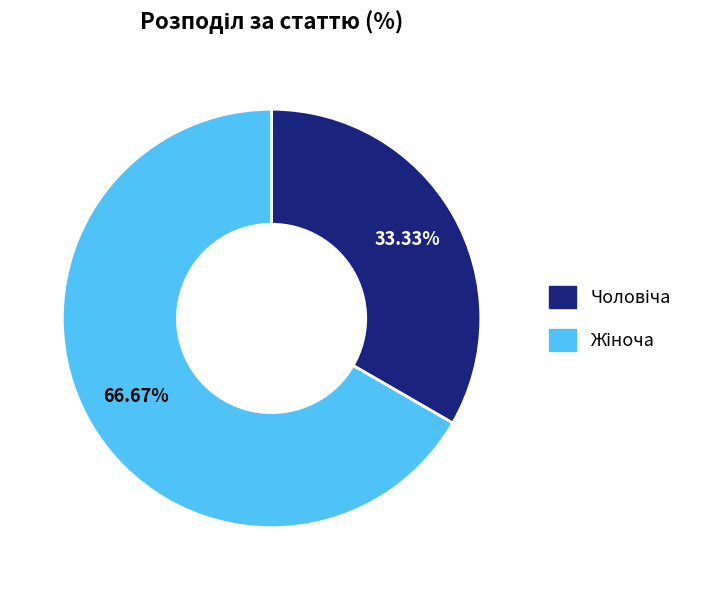

Does any single category account for the majority?

Yes